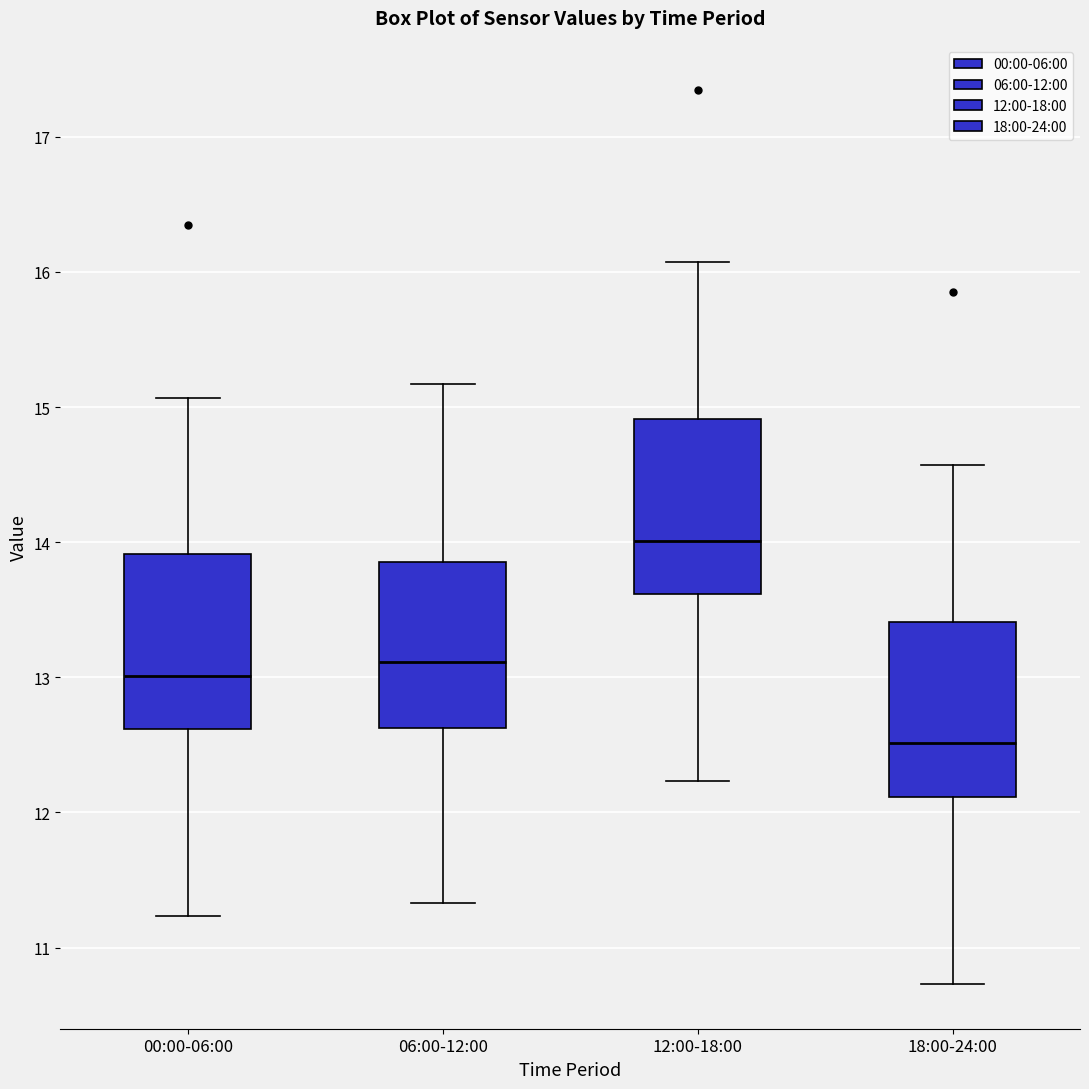

Reading left to right, read every box against the y-axis: the position of its median line, the range the box covers, and the ends of its whiskers. The values are not printed on the chart, so give them approximately, as read against the axis.

00:00-06:00: median 13.0, box 12.6 to 13.9, whiskers 11.2 to 15.1
06:00-12:00: median 13.1, box 12.6 to 13.9, whiskers 11.3 to 15.2
12:00-18:00: median 14.0, box 13.6 to 14.9, whiskers 12.2 to 16.1
18:00-24:00: median 12.5, box 12.1 to 13.4, whiskers 10.7 to 14.6